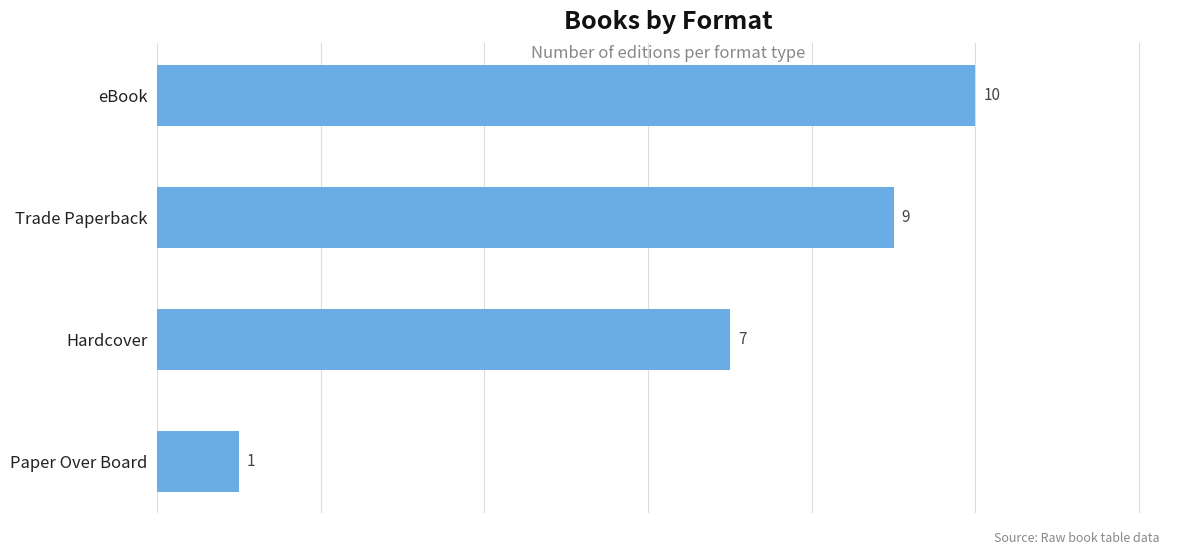

Reading top to bottom, extract all data points from this chart.

10	9	7	1